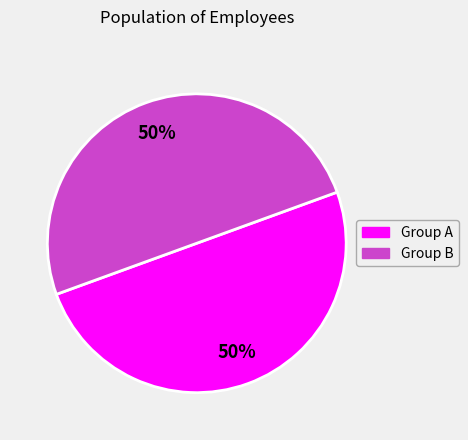

To the nearest percent, what is the average slice percentage?

50%